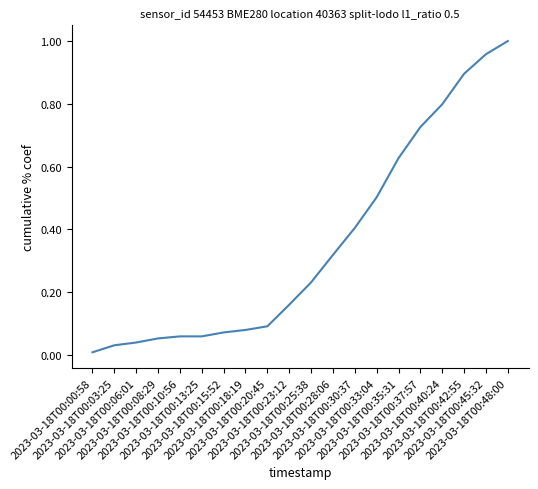

Is it true that the value at 2023-03-18T00:13:25 is 0.1?

False